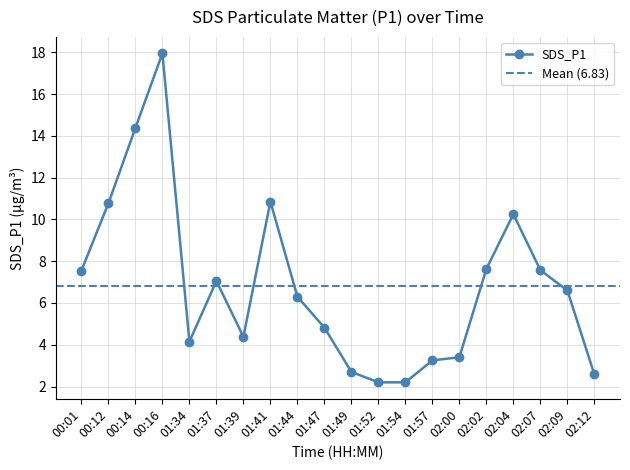

What is the smallest value displayed?

2.2